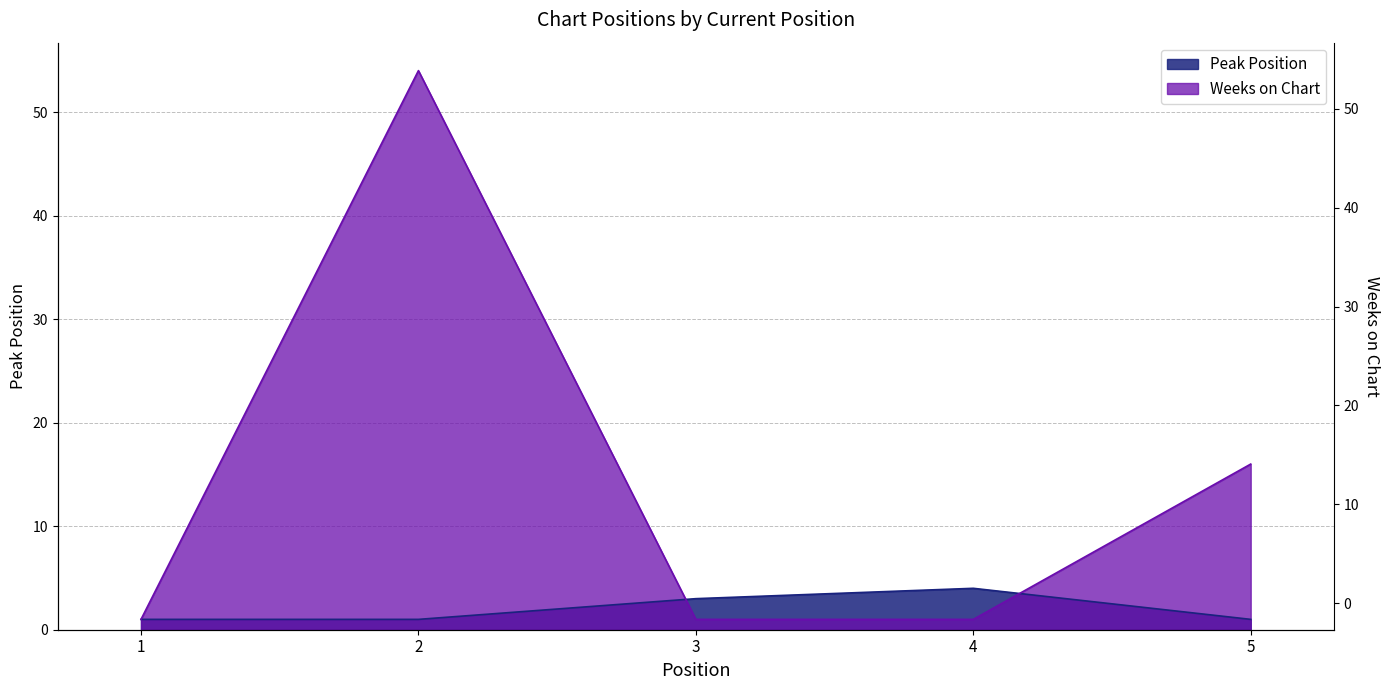

What is the value of the Weeks on Chart point at the 1st from the left?

1